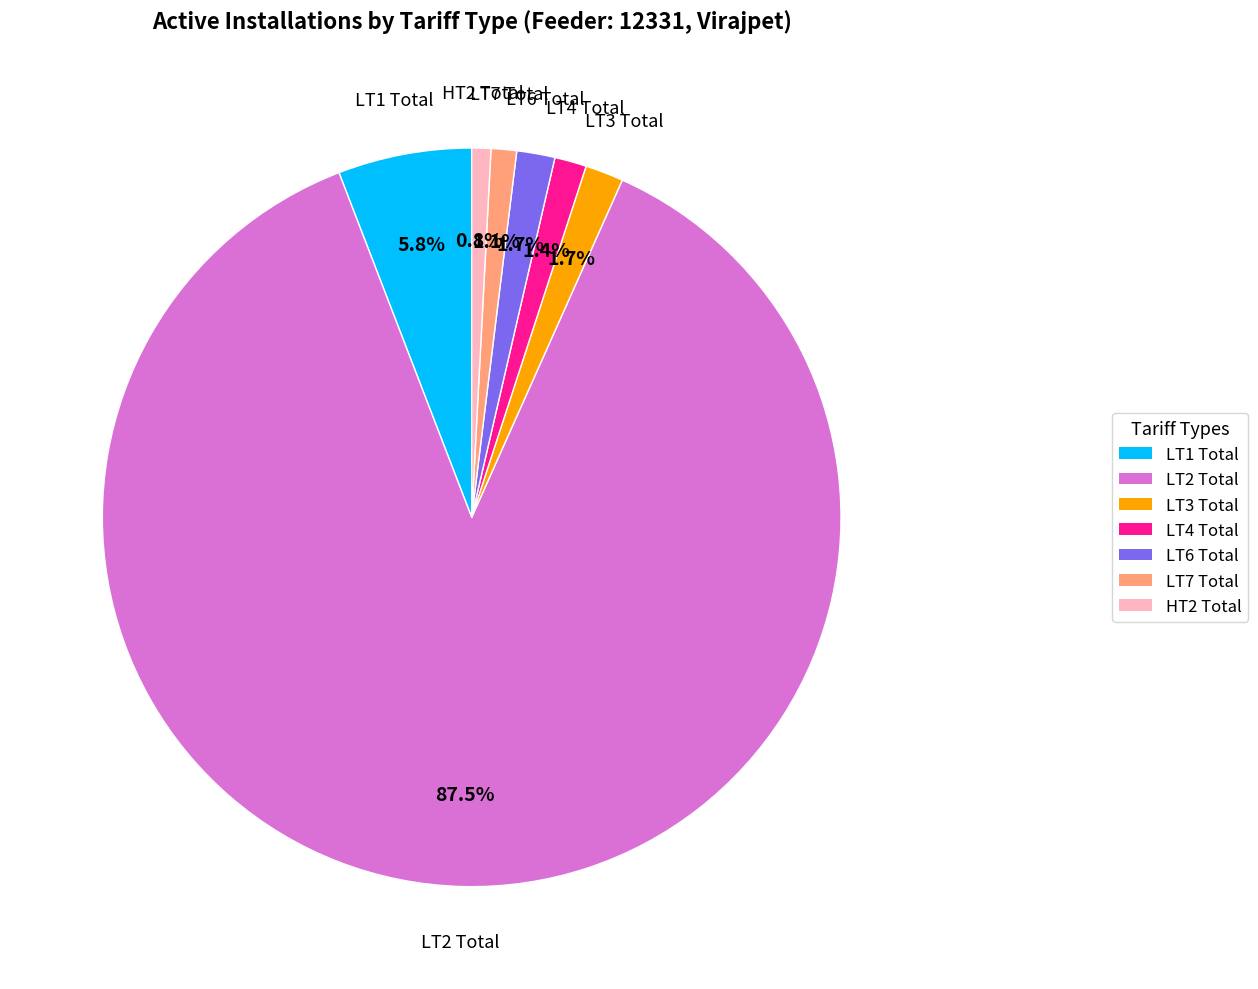

Does any single category account for the majority?

Yes